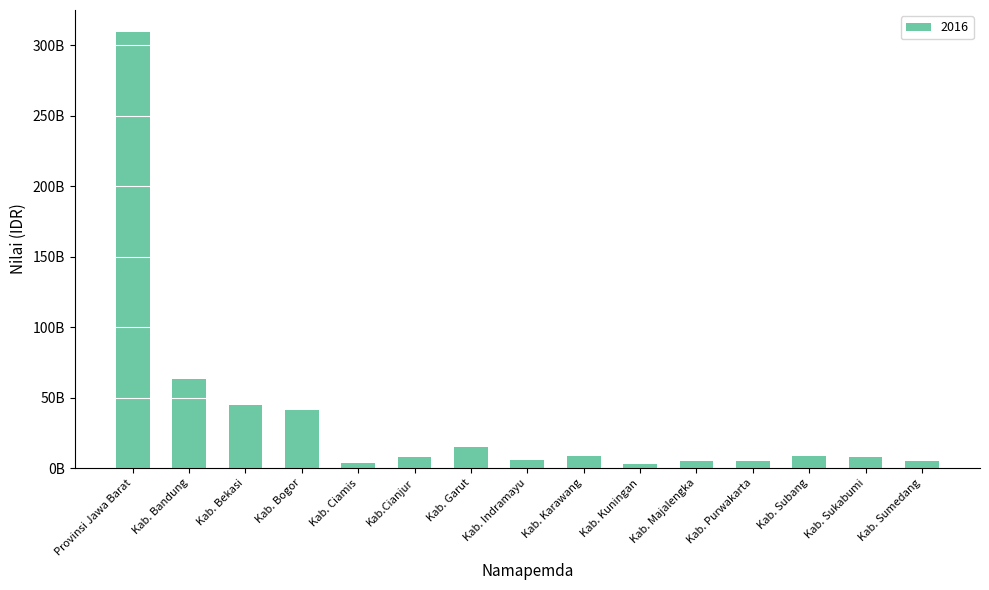

Does the chart contain any negative values?

No